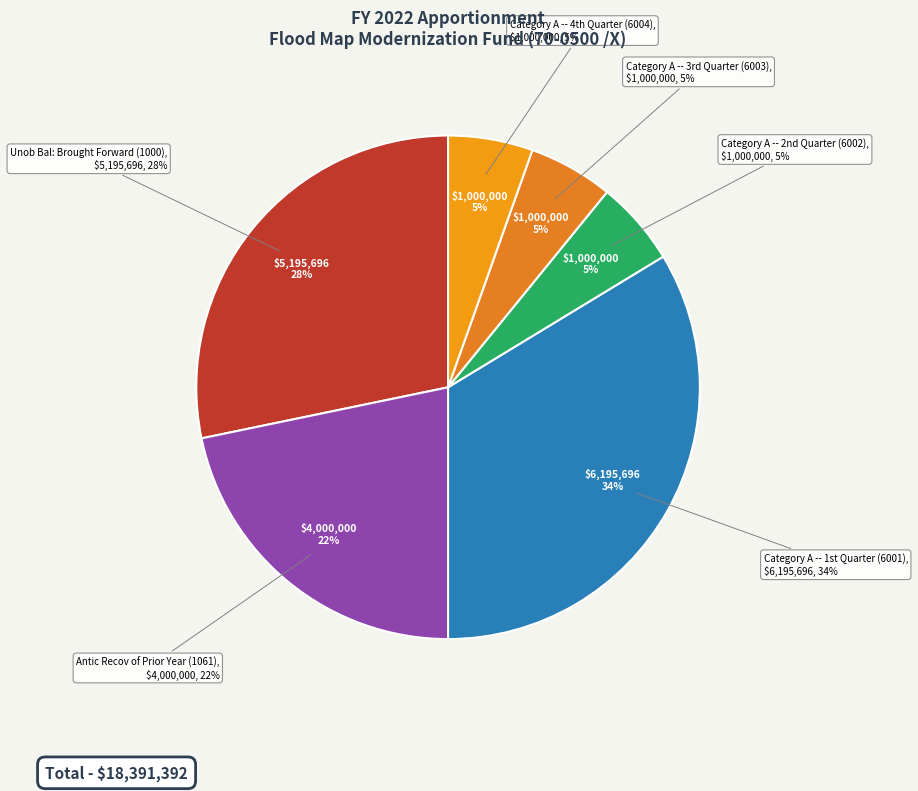

How many segments does this pie chart have?

6